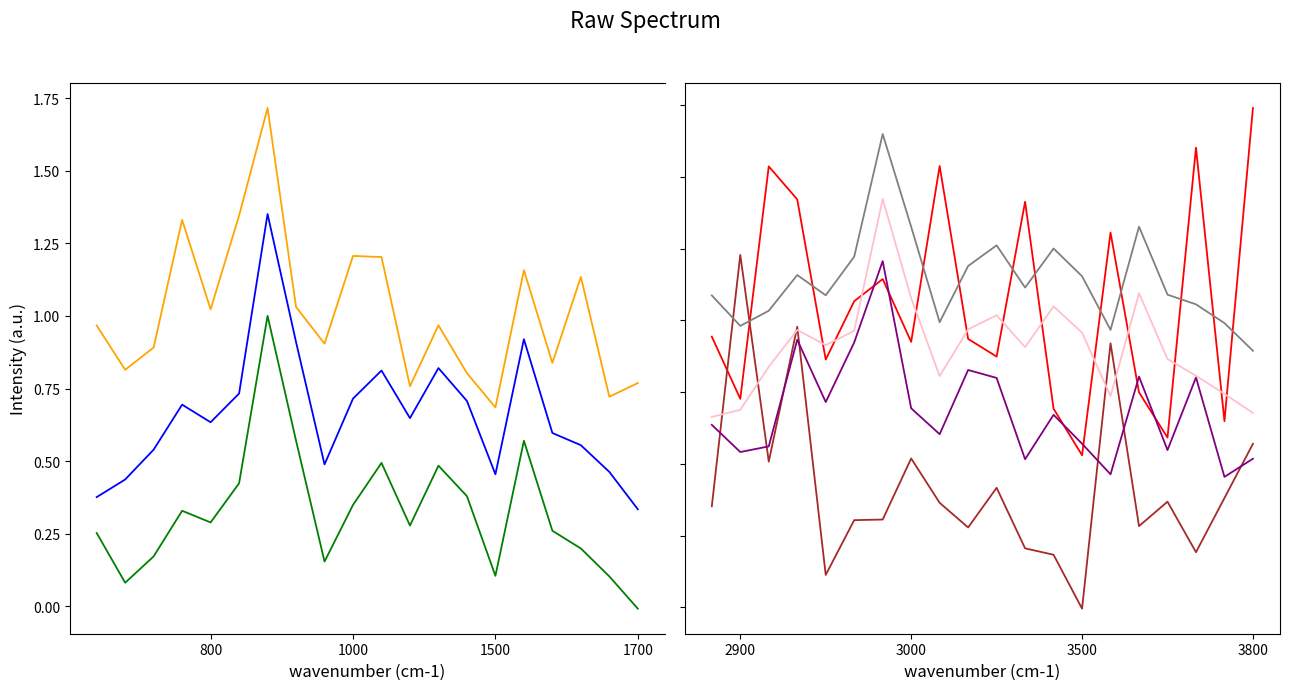

The value of Citable Docs. (3years) at 11 is 0.9. True or false?

False